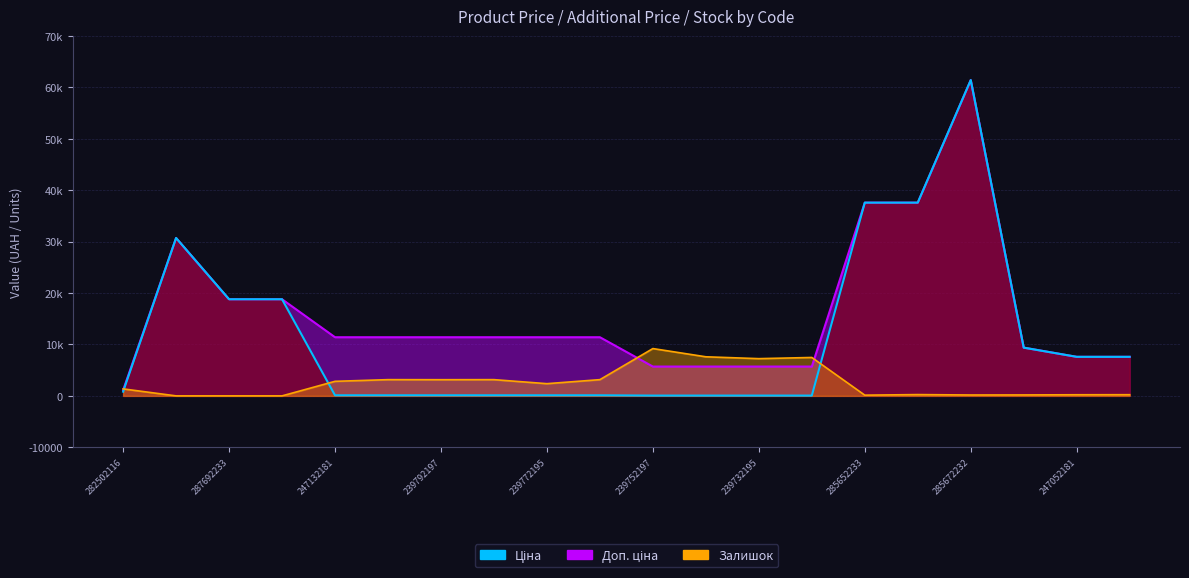

Reading left to right, list all the values displayed in this chart.

Ціна: 818.5	30717.1	18796.8	18796.8	114.1	114.1	114.1	114.1	114.1	114.1	57.0	57.0	57.0	57.0	37593.6	37593.6	61434.3	9384.0	7596.5	7596.5
Доп. ціна: 1109.2	30717.1	18796.8	18796.8	11410.0	11410.0	11410.0	11410.0	11410.0	11410.0	5705.0	5705.0	5705.0	5705.0	37593.6	37593.6	61434.3	9384.0	7596.5	7596.5
Залишок: 1361.6	0.0	0.0	0.0	2832.1	3158.9	3148.0	3158.9	2374.6	3158.9	9204.2	7603.0	7243.6	7472.3	141.6	250.5	174.3	185.2	217.9	228.7